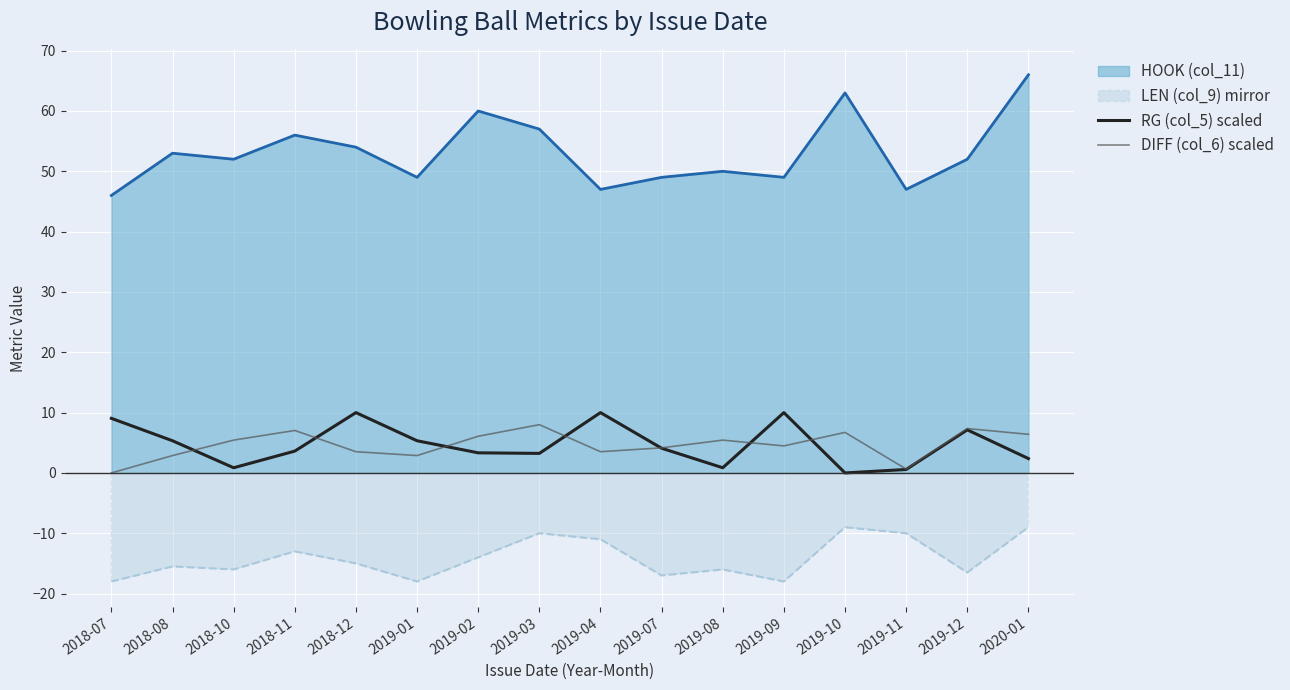

What position from the right is 2018-11?

13